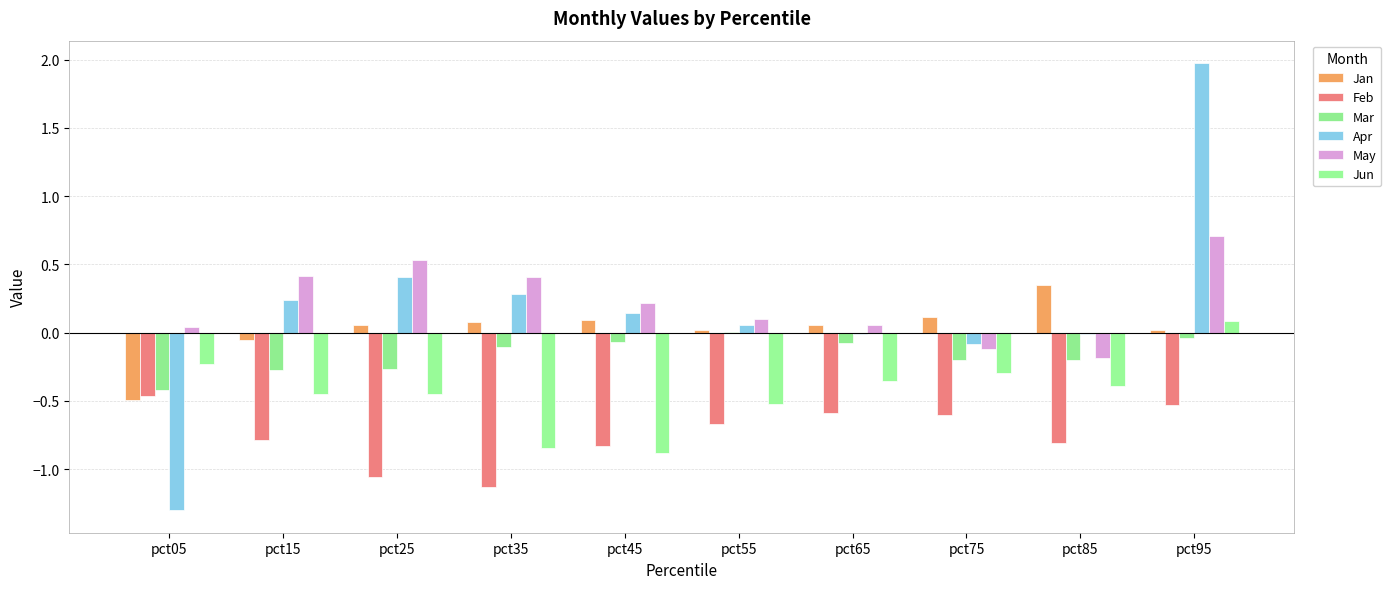

Are the bars horizontal?

No